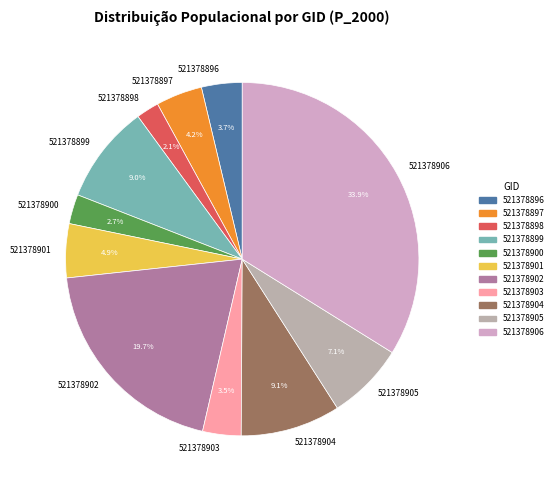

Does 521378899 represent more than half of the total?

No